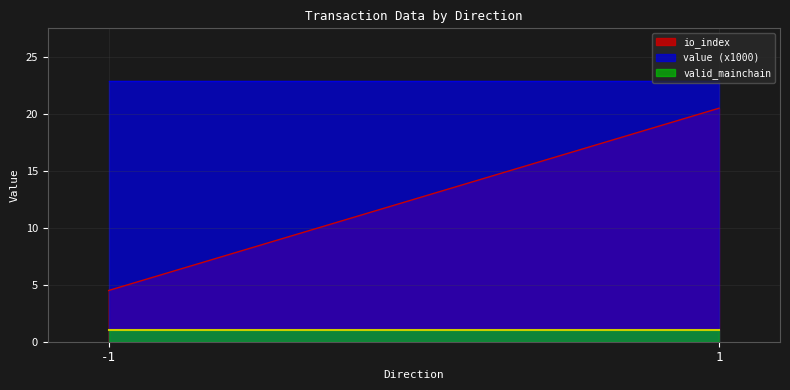

Does the chart display data point markers on the line(s)?

No